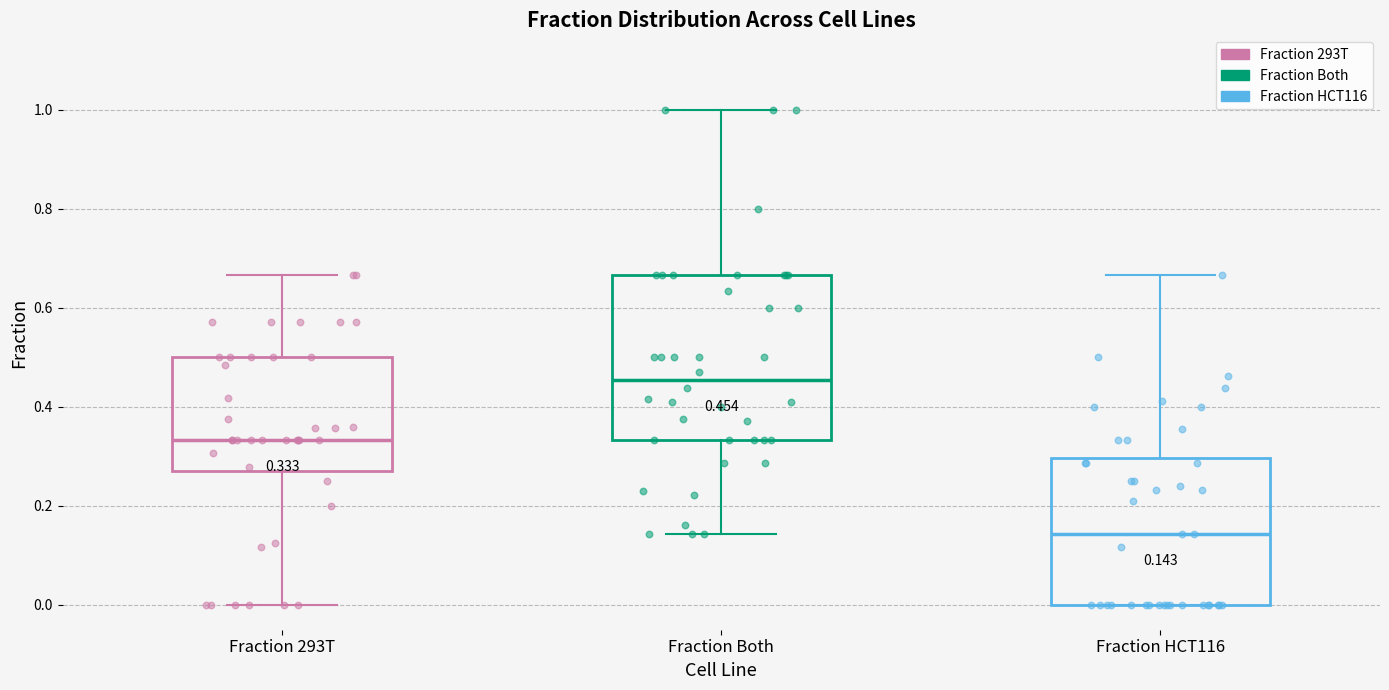

Which box has the lowest median line?

Fraction HCT116